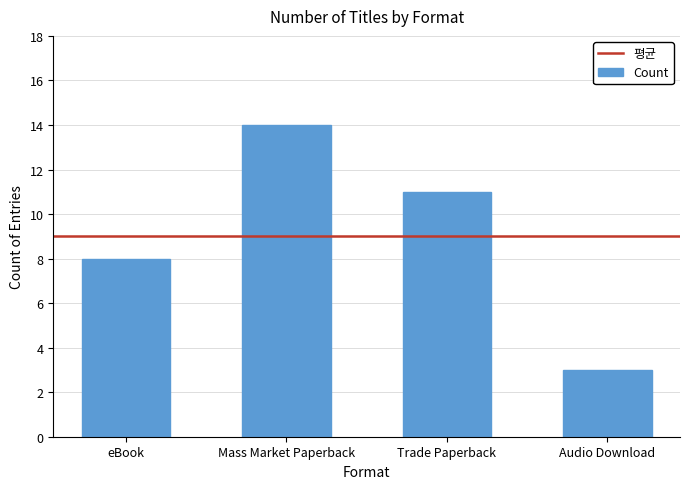

What is the sum of all values?

36